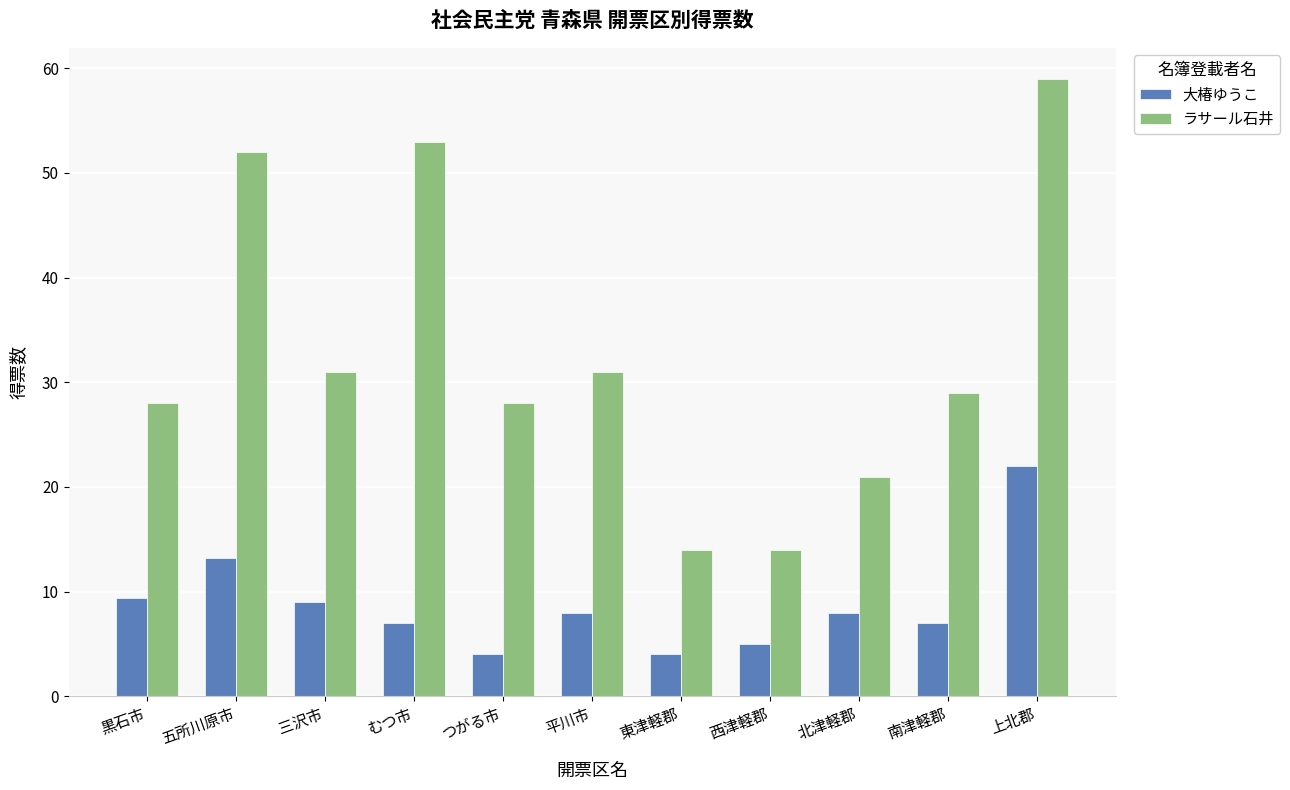

What is the difference between the maximum and minimum values in the 大椿ゆうこ series?

18.0